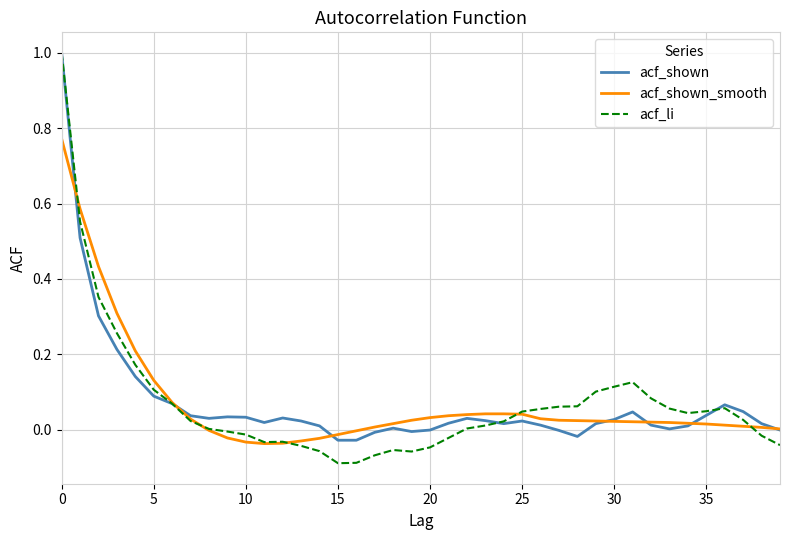

What is the greatest value displayed?

1.0